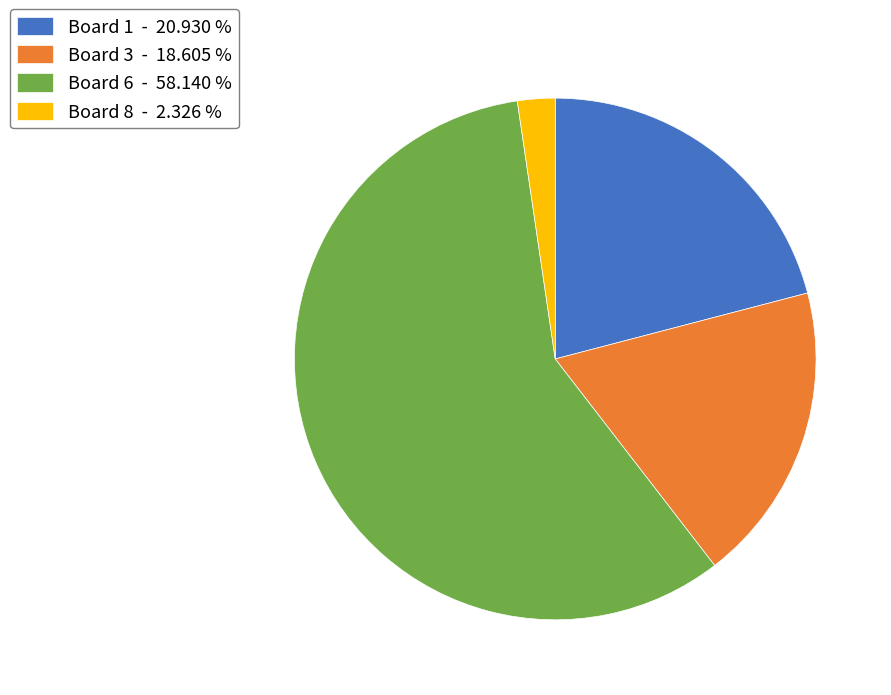

What is the ratio of the value at Board 6 - 58.140 % to the value at Board 3 - 18.605 %?

3.1